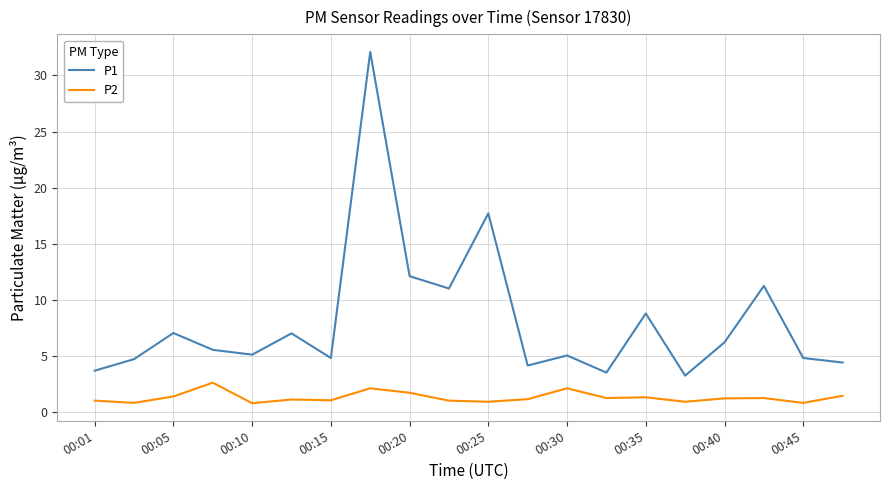

What is the highest value of the P1 series?

32.1